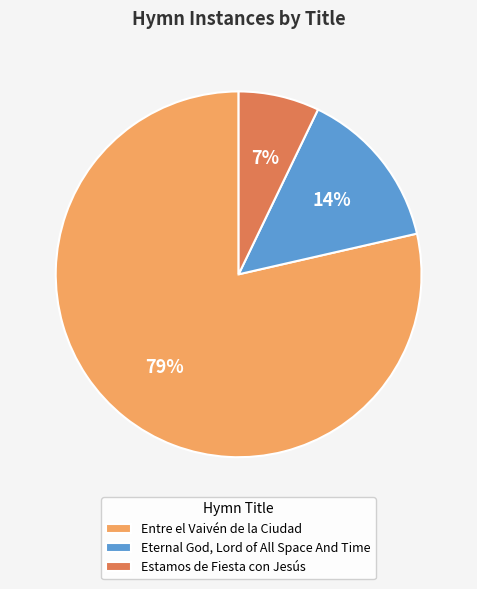

To the nearest percent, what percentage of the pie is Entre el Vaivén de la Ciudad?

79%